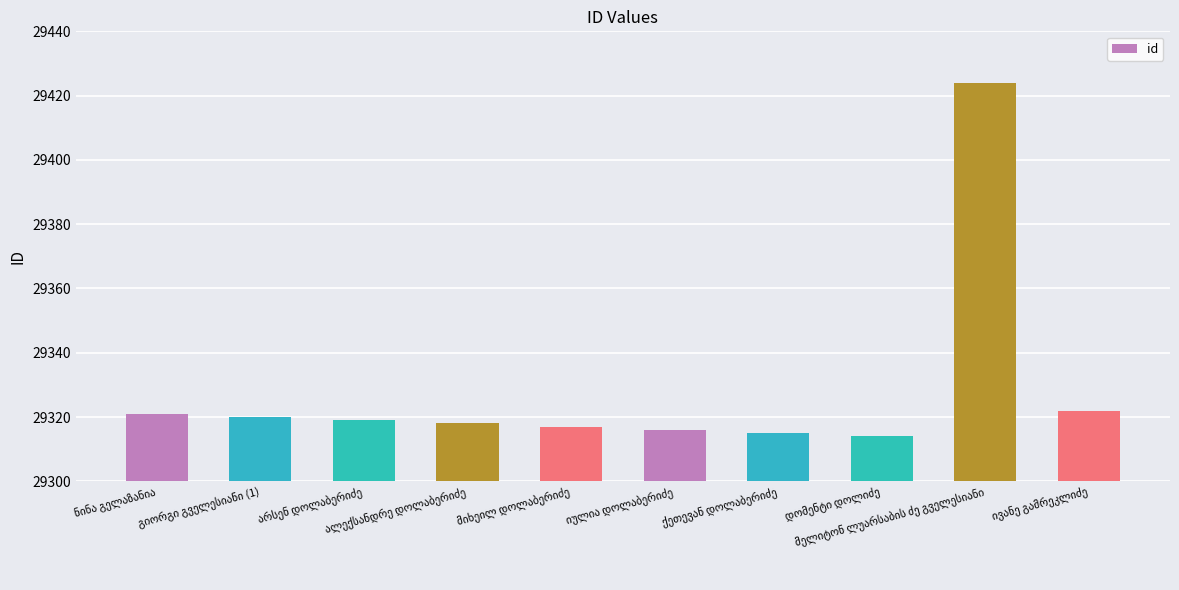

Count the number of categories in the chart.

10